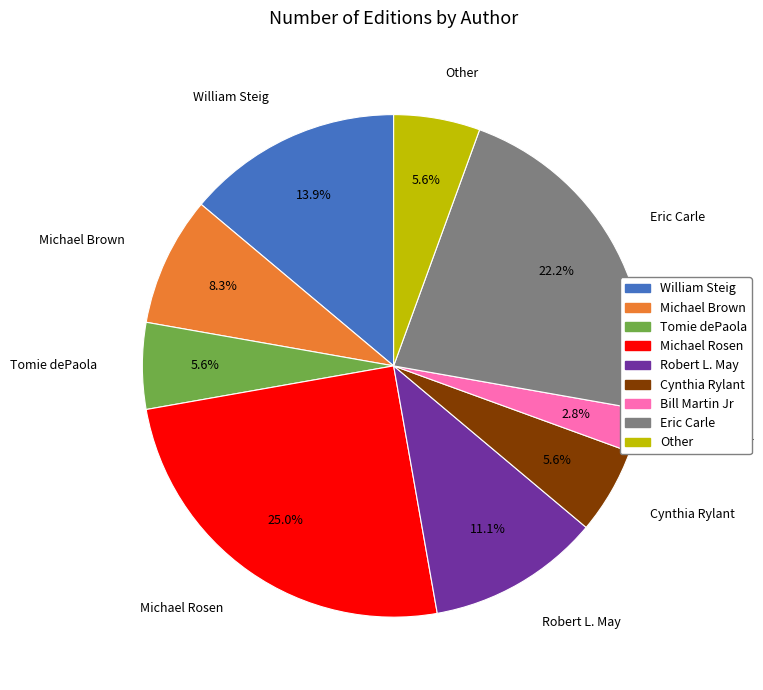

Is there any slice that represents more than half of the pie?

No